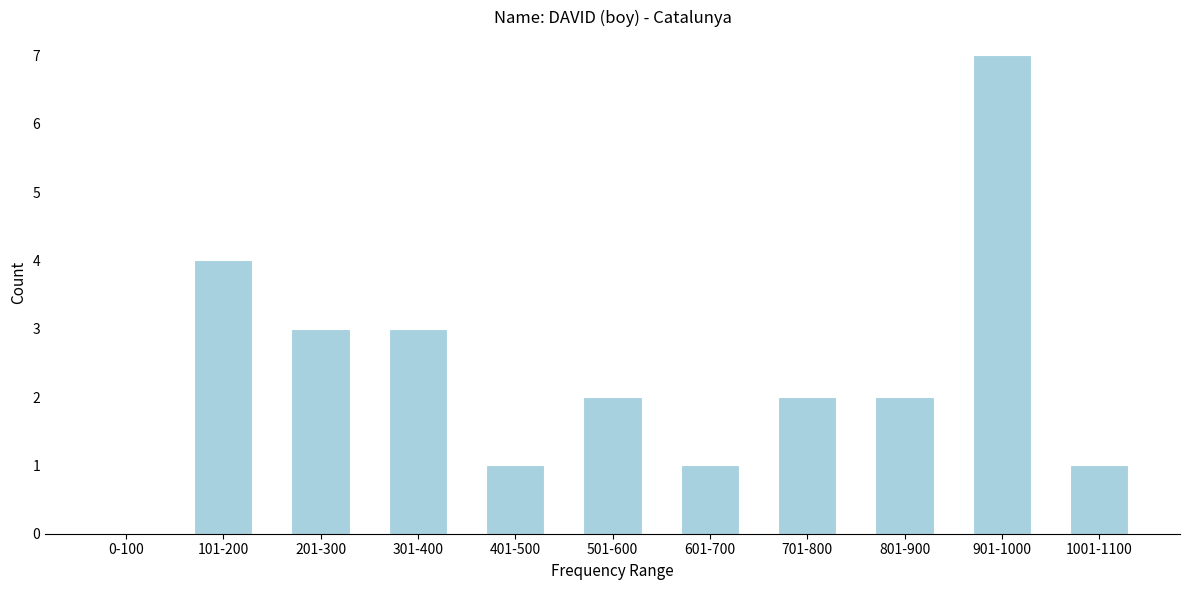

Reading left to right, what are all the values shown in this chart?

0-100=0	101-200=4	201-300=3	301-400=3	401-500=1	501-600=2	601-700=1	701-800=2	801-900=2	901-1000=7	1001-1100=1